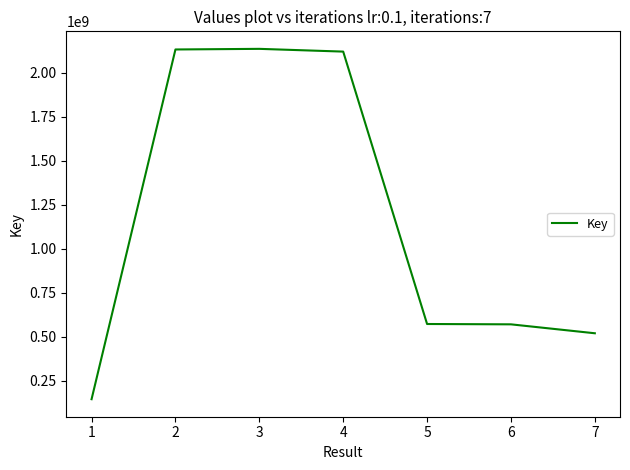

What is the minimum value shown in the chart?

144527071